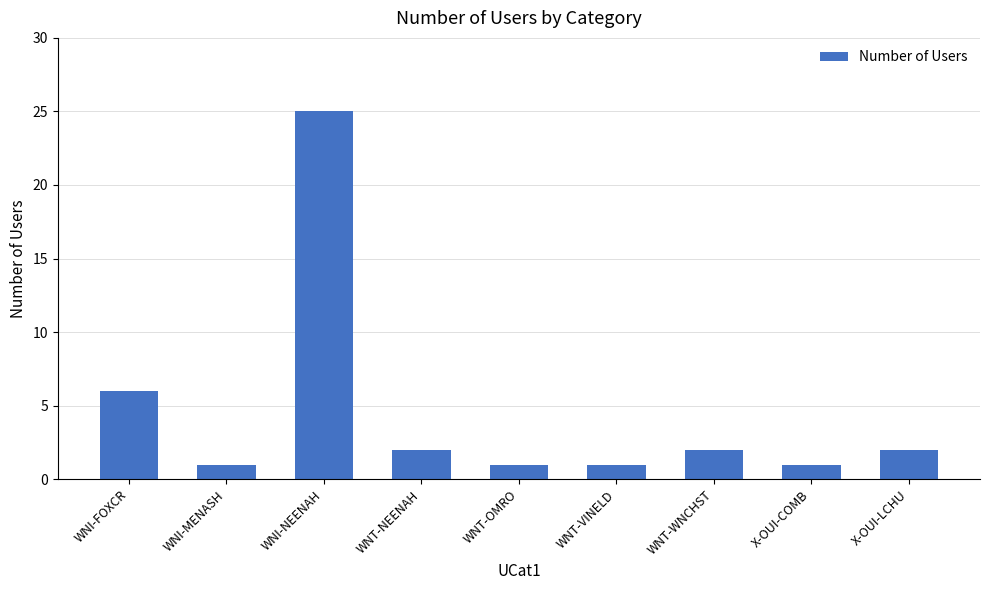

What is the minimum value shown in the chart?

1